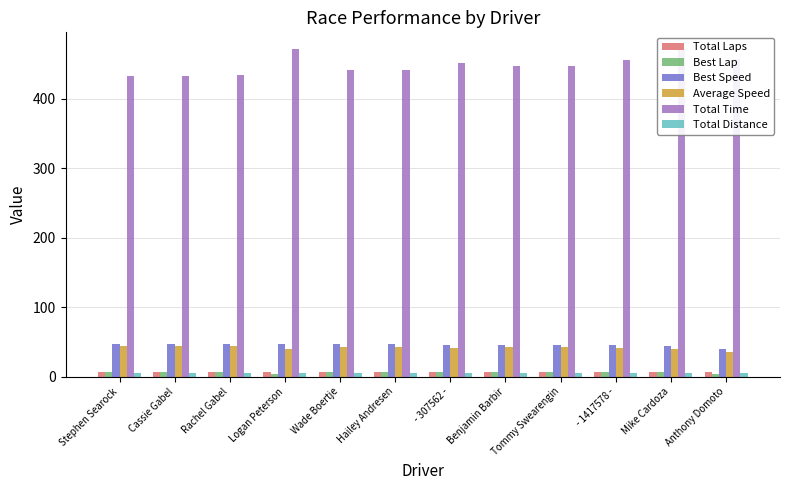

Which series has the largest range (max minus min)?

Total Time